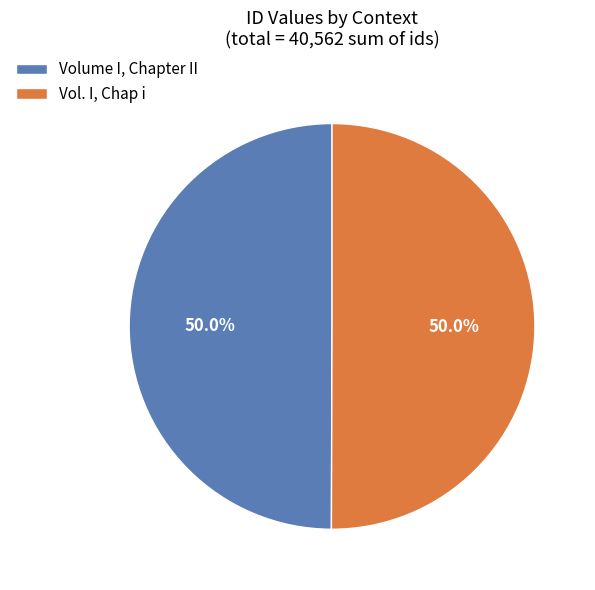

To the nearest percent, what portion does Volume I, Chapter II represent?

50%